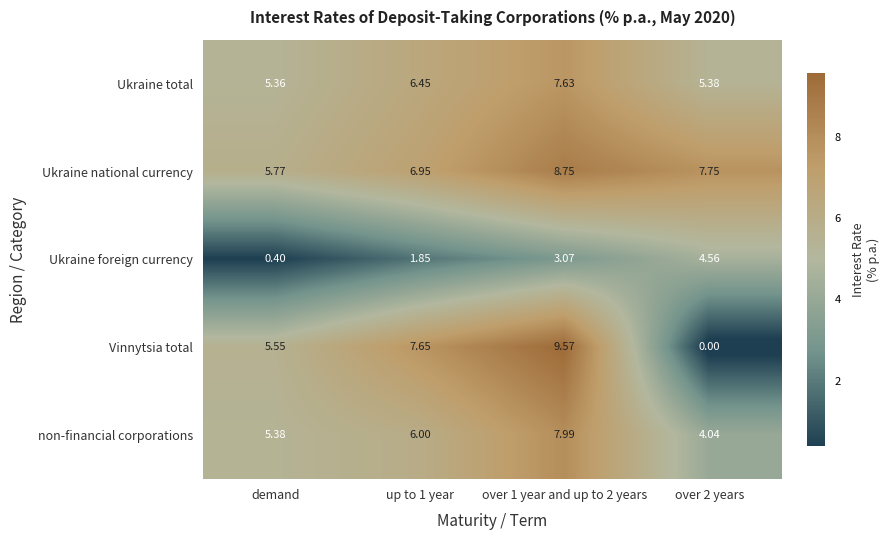

List the series in order of their peak value, highest first.

Vinnytsia total, Ukraine national currency, non-financial corporations, Ukraine total, Ukraine foreign currency